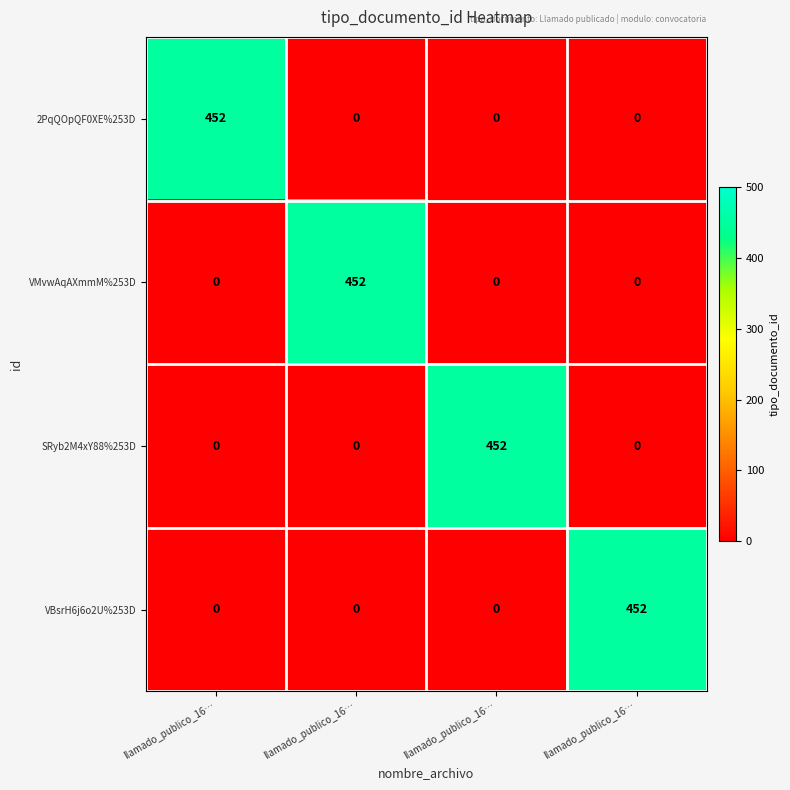

Which series changed the most between llamado_publico_16… and llamado_publico_16…?

VMvwAqAXmmM%253D